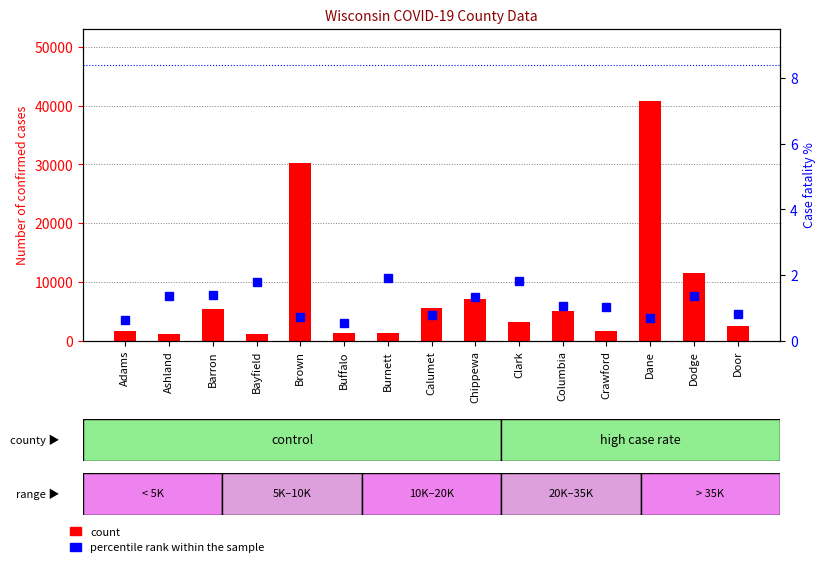

Where does the count series first go above 3159?

Barron